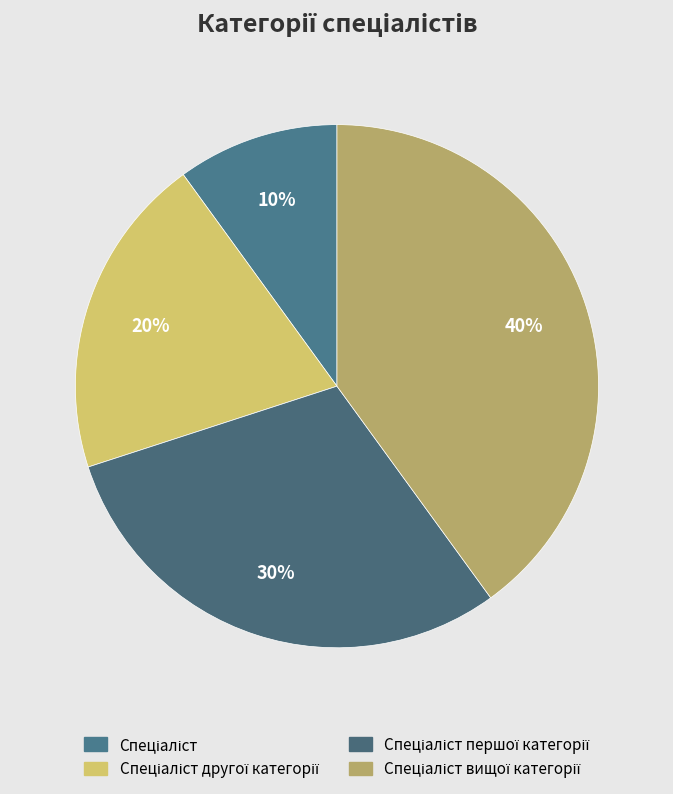

Which category has the smallest portion of the pie?

Спеціаліст